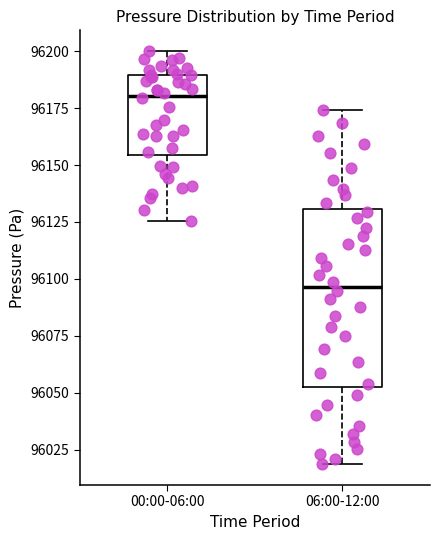

Which box has the highest median line?

00:00-06:00